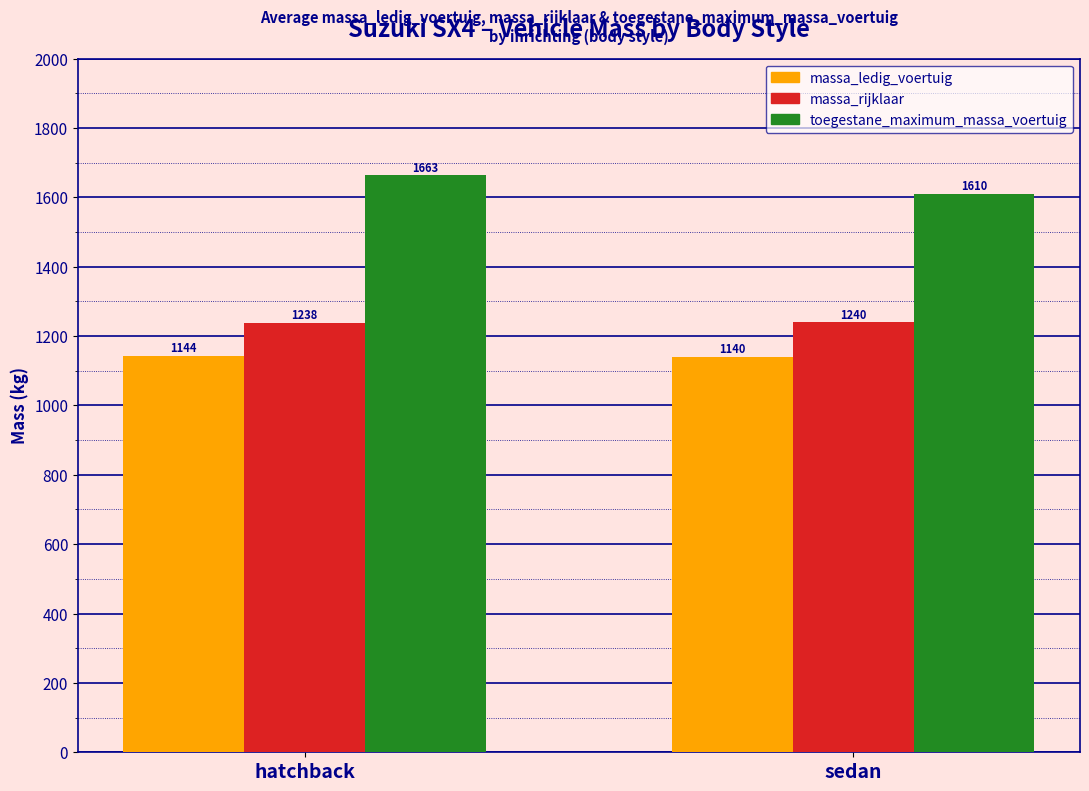

What is the average value of the toegestane_maximum_massa_voertuig series?

1636.5